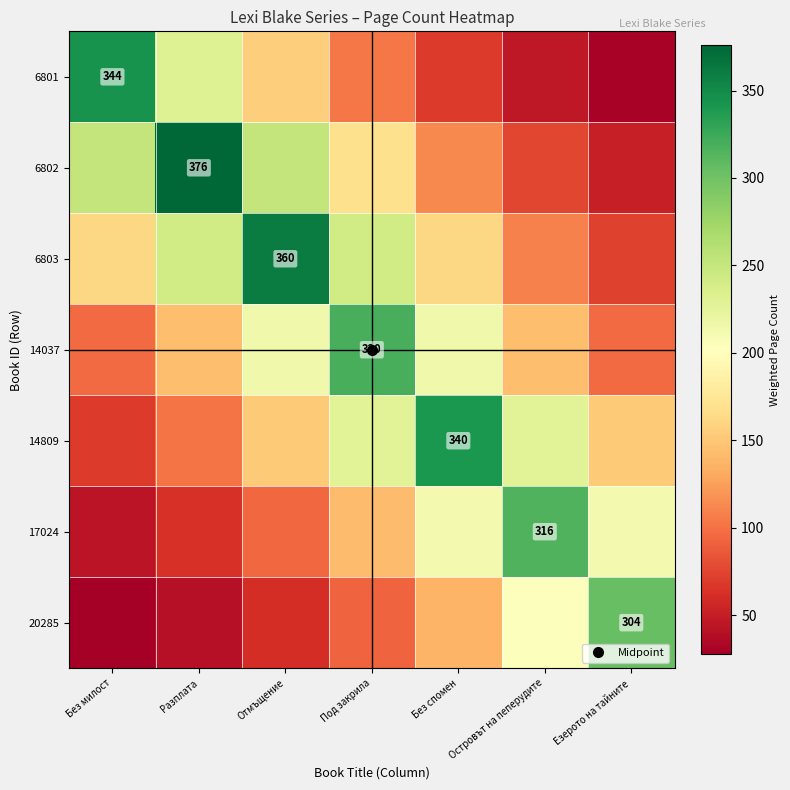

True or false: 20285 has a value of 203.8 at Островът на пеперудите.

True